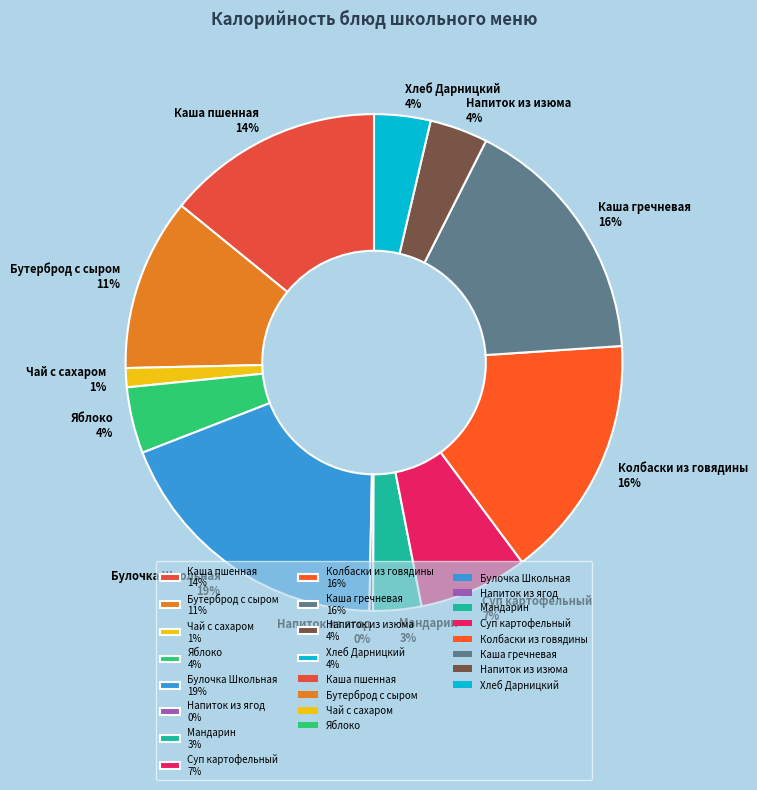

Between Чай с сахаром 1% and Яблоко 4%, which is larger?

Яблоко 4%